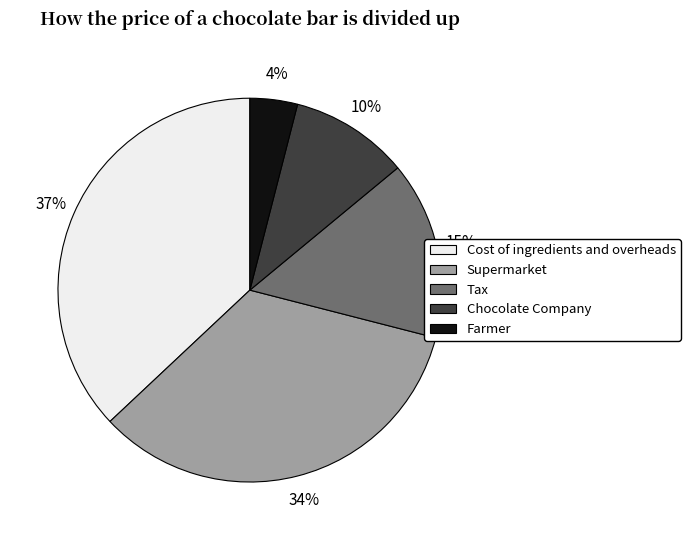

To the nearest percent, what portion does Farmer represent?

4%